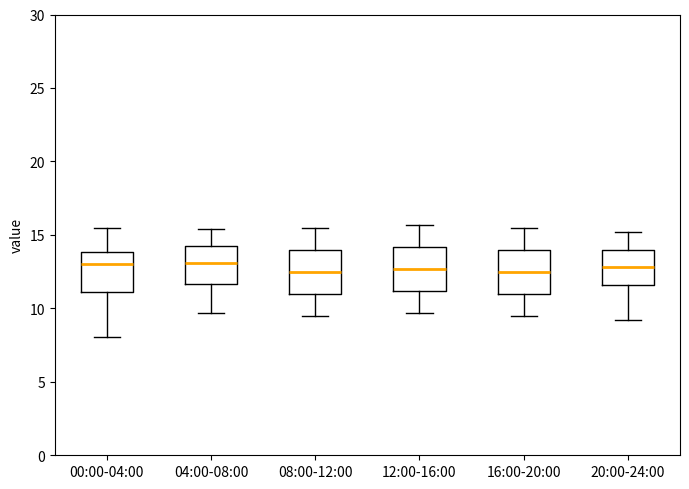

Reading left to right, read every box against the y-axis: the position of its median line, the range the box covers, and the ends of its whiskers. The values are not printed on the chart, so give them approximately, as read against the axis.

00:00-04:00: median 13.0, box 11.0 to 14.0, whiskers 8.0 to 15.5
04:00-08:00: median 13.0, box 11.5 to 14.0, whiskers 9.5 to 15.5
08:00-12:00: median 12.5, box 11.0 to 14.0, whiskers 9.5 to 15.5
12:00-16:00: median 12.5, box 11.0 to 14.0, whiskers 9.5 to 15.5
16:00-20:00: median 12.5, box 11.0 to 14.0, whiskers 9.5 to 15.5
20:00-24:00: median 13.0, box 11.5 to 14.0, whiskers 9.0 to 15.0